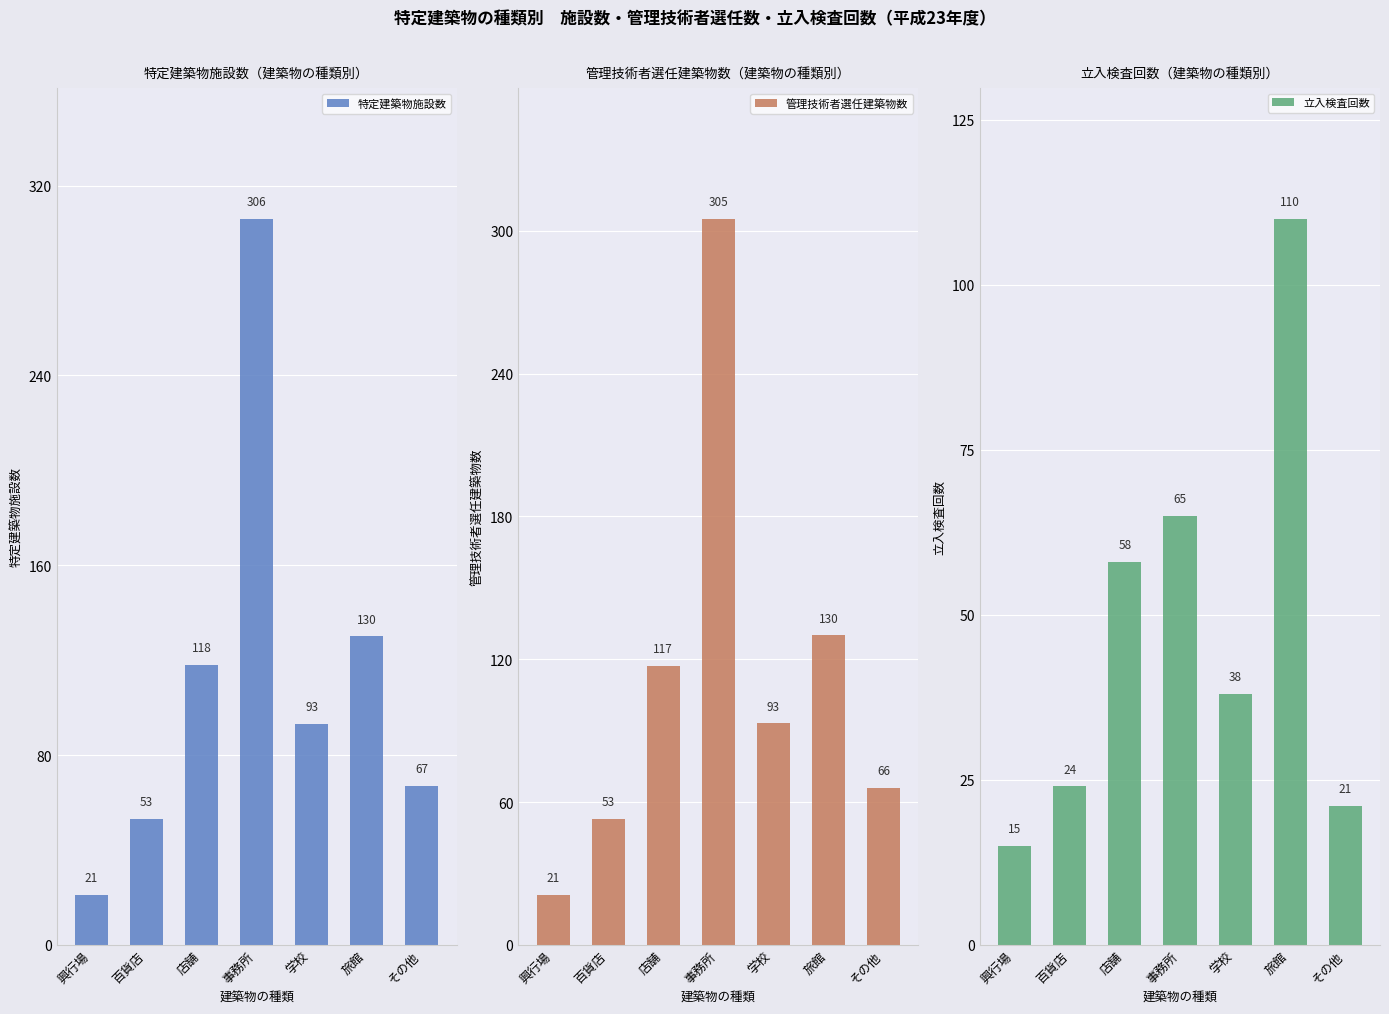

Reading left to right, list all the values displayed in this chart.

特定建築物施設数: 興行場=21	百貨店=53	店舗=118	事務所=306	学校=93	旅館=130	その他=67
管理技術者選任建築物数: 興行場=21	百貨店=53	店舗=117	事務所=305	学校=93	旅館=130	その他=66
立入検査回数: 興行場=15	百貨店=24	店舗=58	事務所=65	学校=38	旅館=110	その他=21